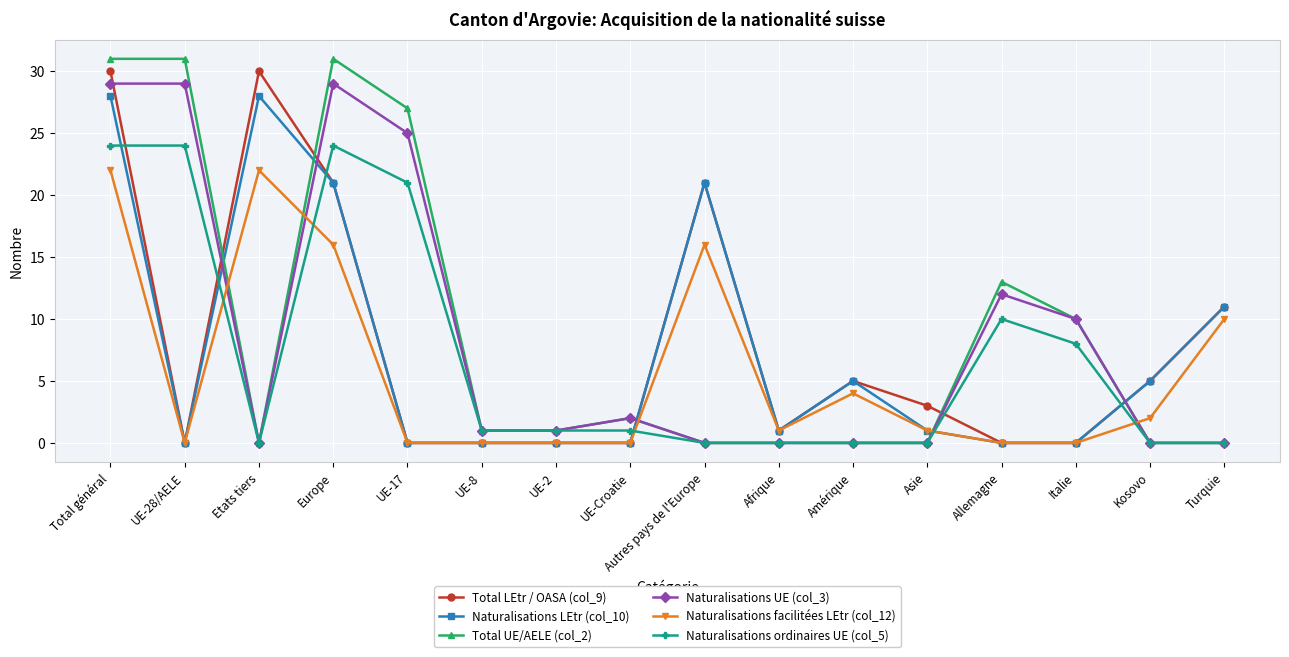

What is the label of the 11th point from the right?

UE-8